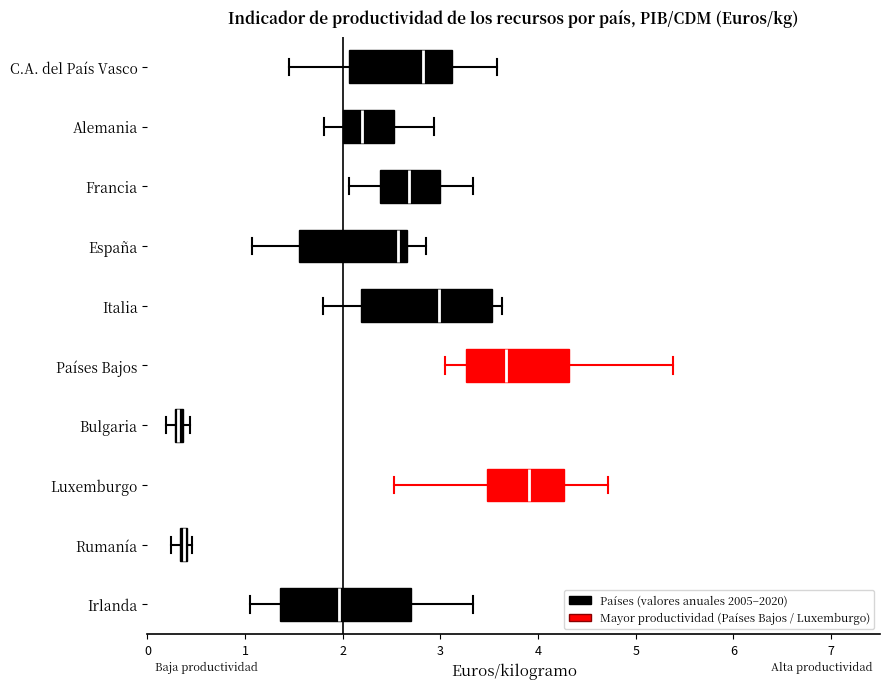

Which box's median line is the furthest to the right?

Luxemburgo